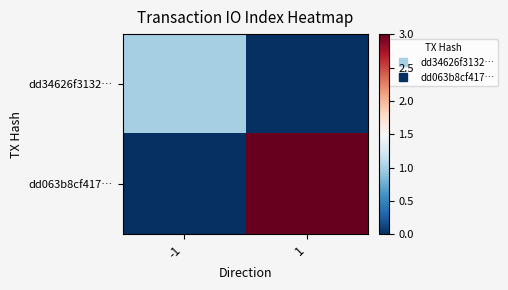

Between -1 and 1, which is larger?

-1